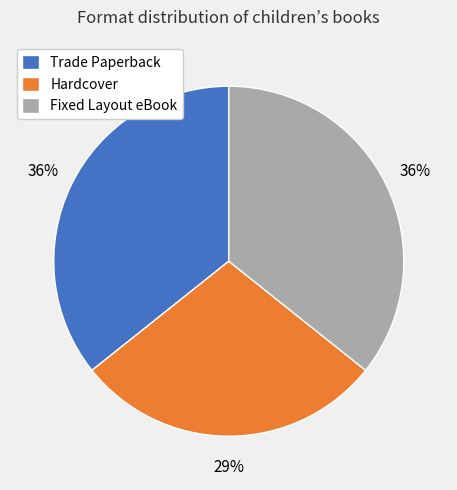

Does Trade Paperback represent more than half of the total?

No